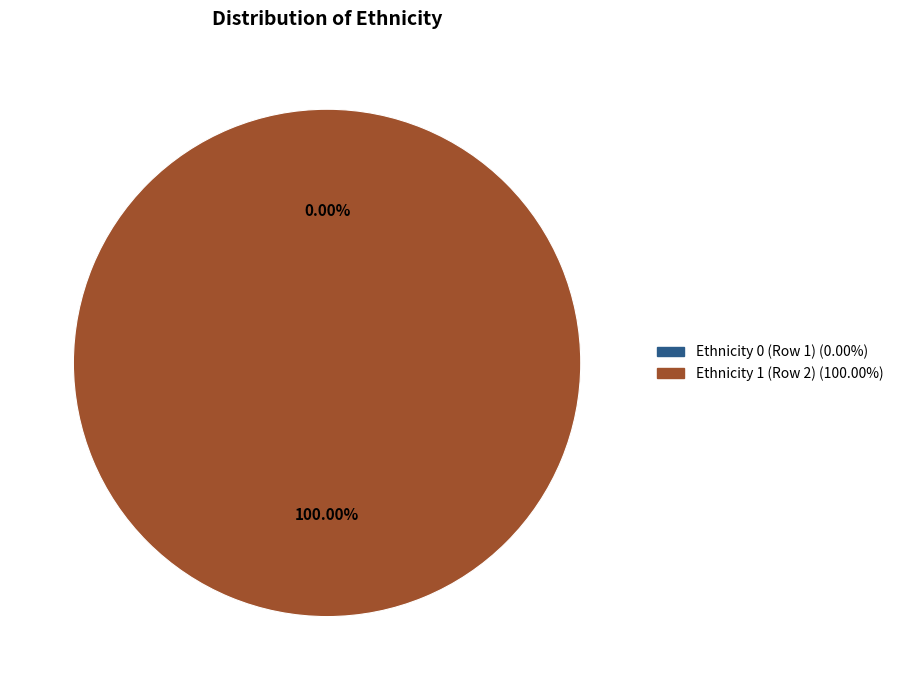

To the nearest percent, what is the average slice percentage?

50%